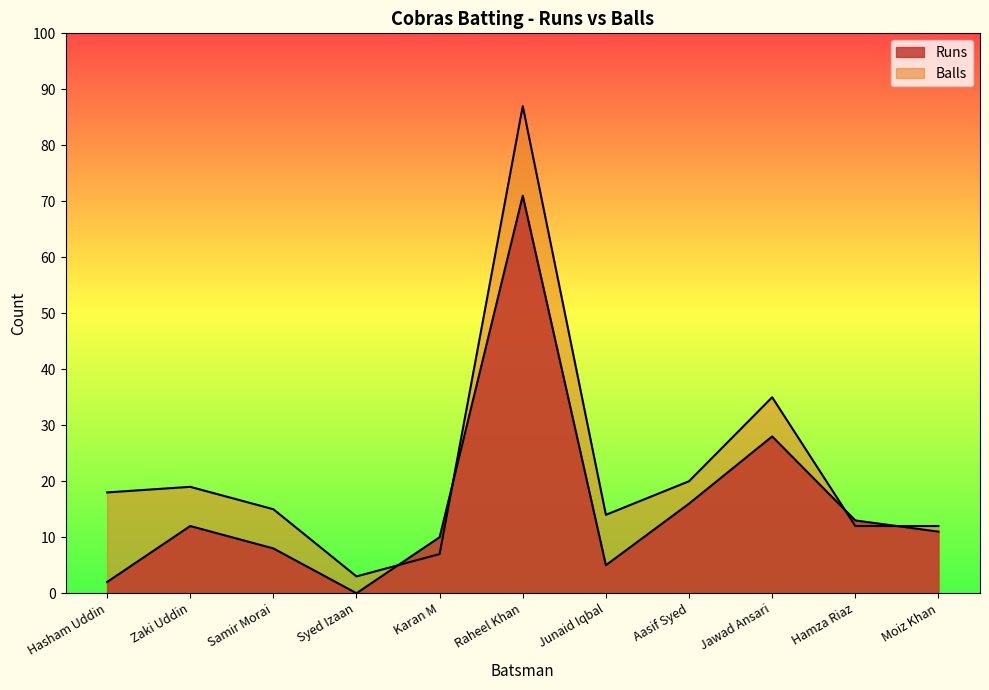

True or false: Balls and Runs cross at least once.

True